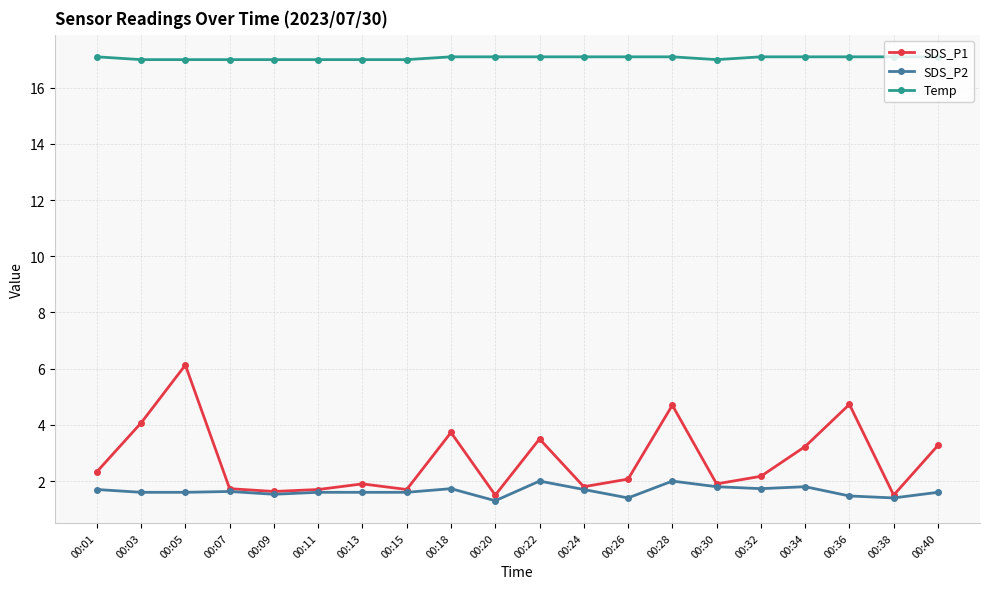

True or false: SDS_P2 and Temp intersect in this chart.

False